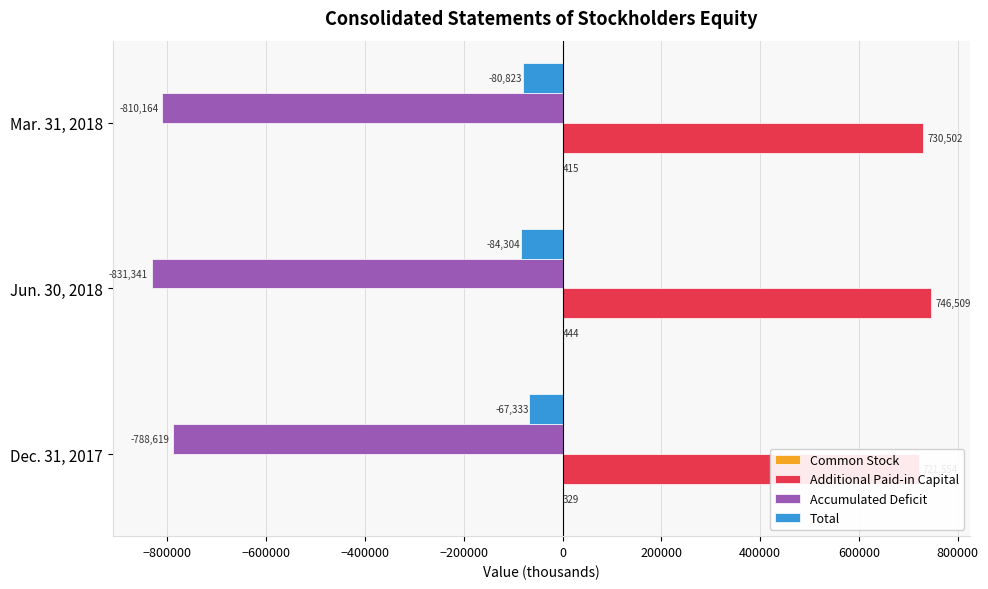

How many distinct data groups are displayed?

4